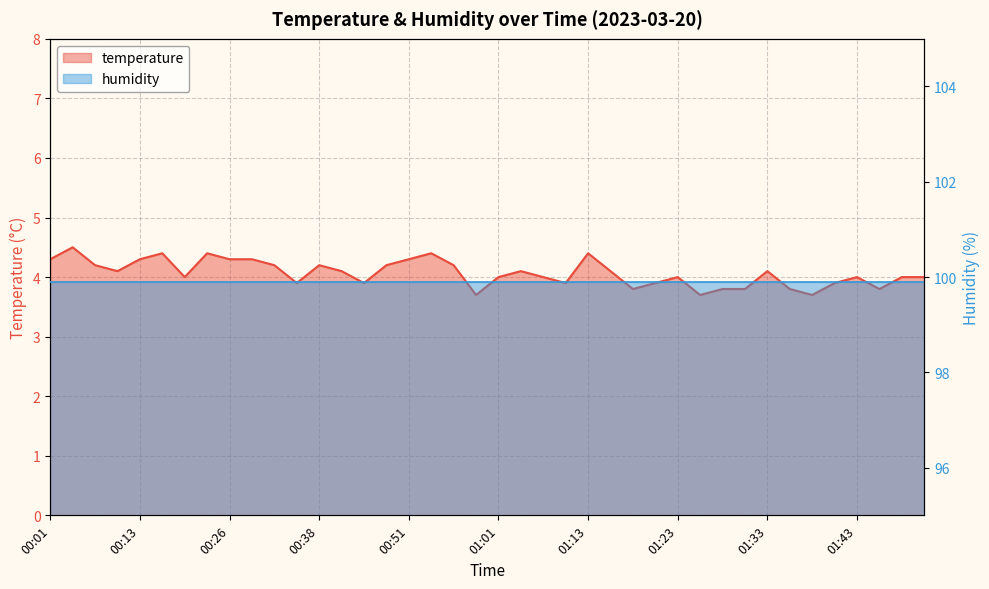

How many points are higher than both their immediate neighbors (excluding endpoints)?

10